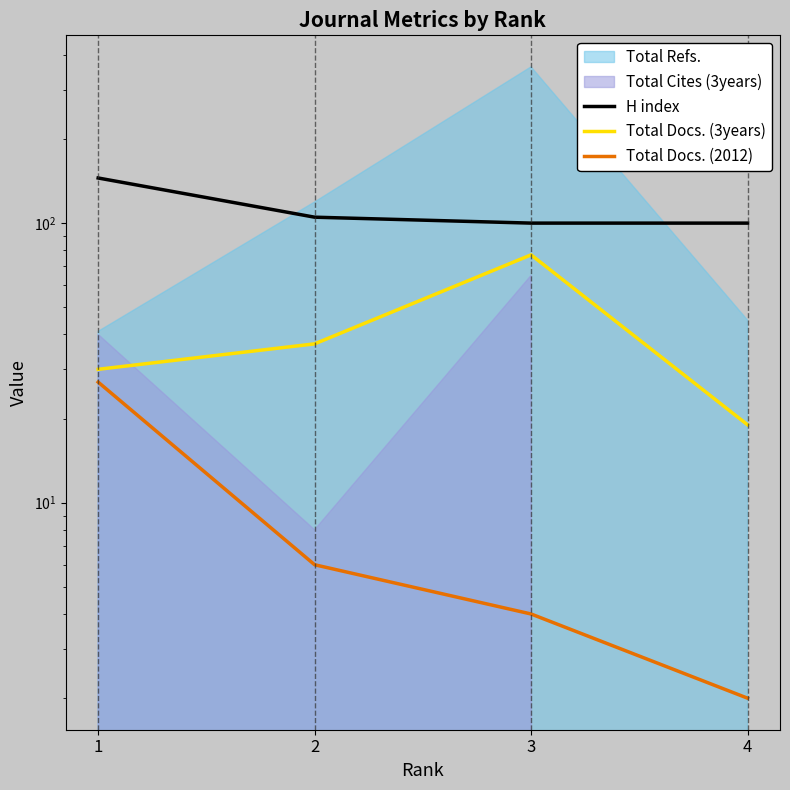

Is it true that Total Docs. (2012) equals 1 at 4?

False